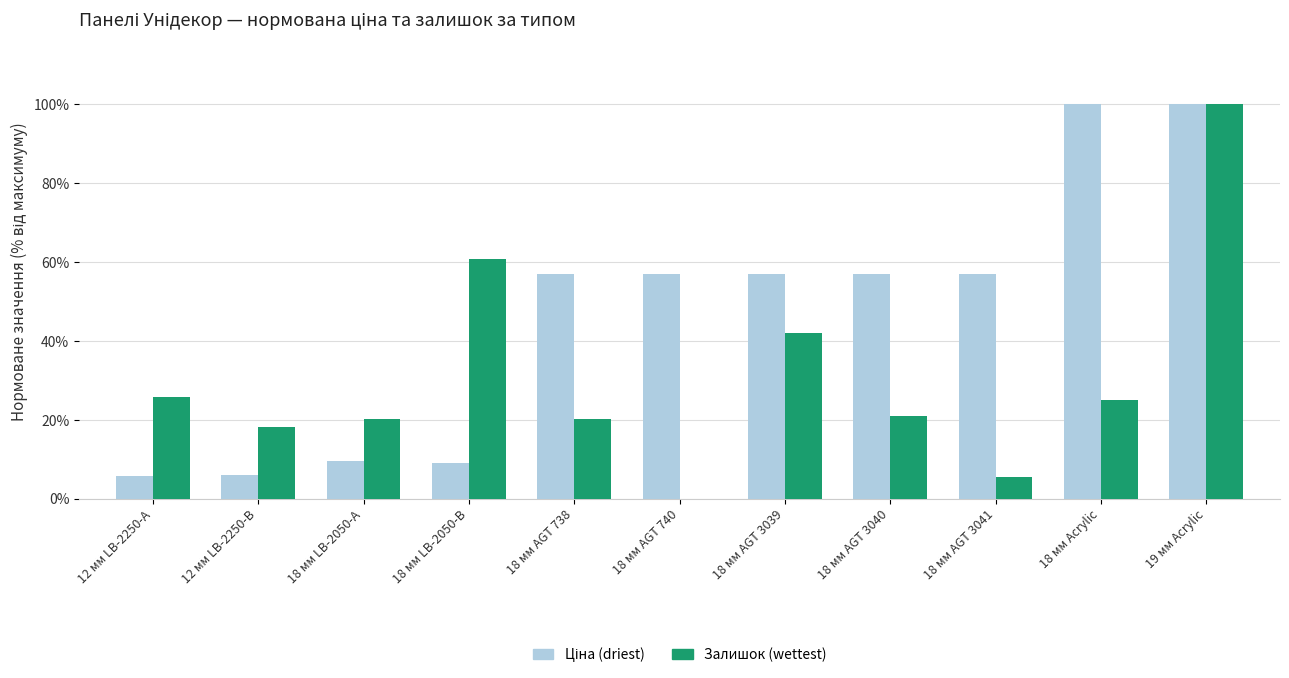

What is the total value across all series at 18 мм Acrylic?

125.2